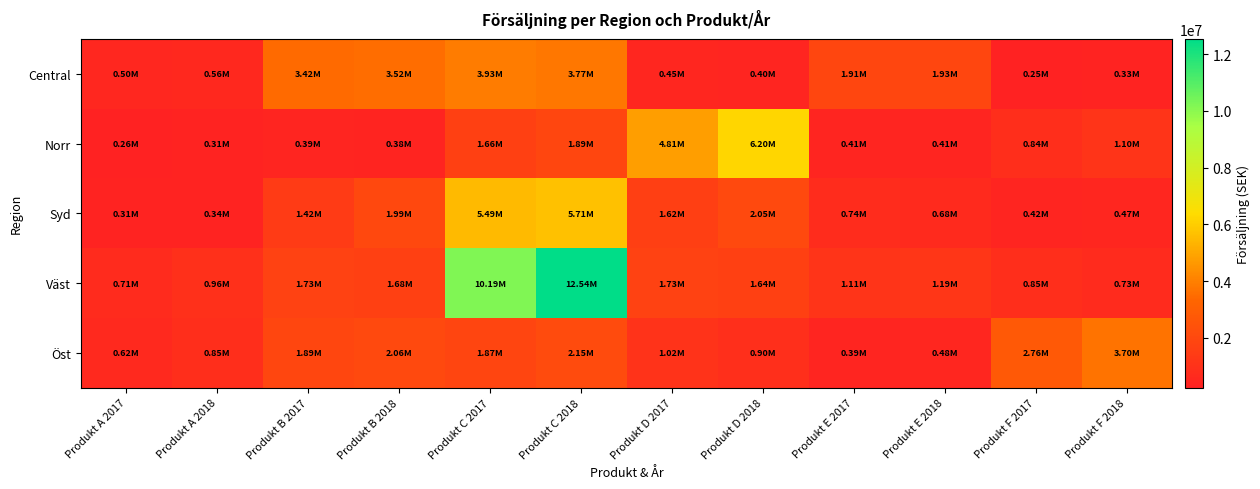

List the series in order of their peak value, lowest first.

Öst, Central, Syd, Norr, Väst